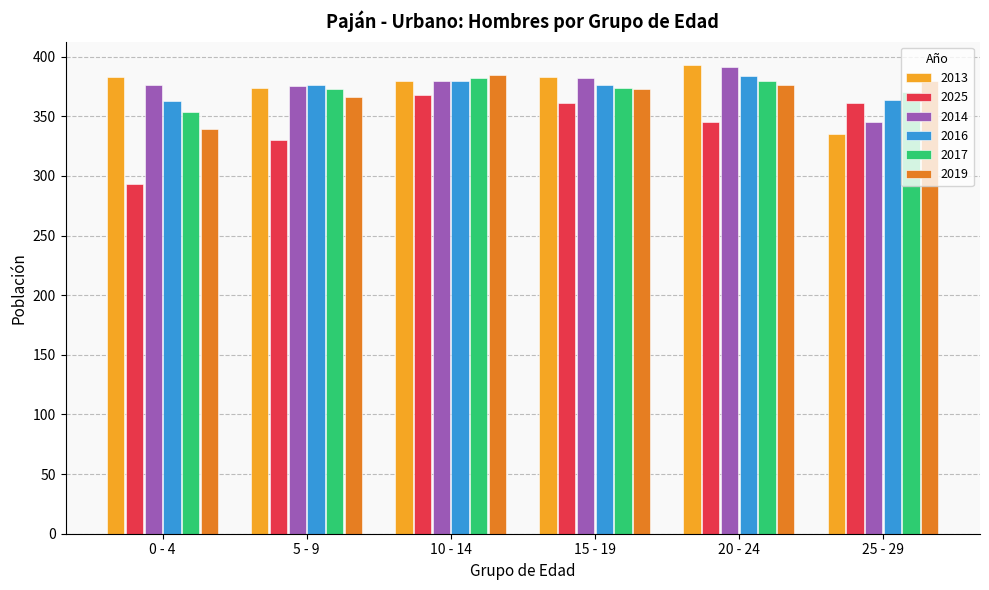

Which series has the largest range (max minus min)?

2025